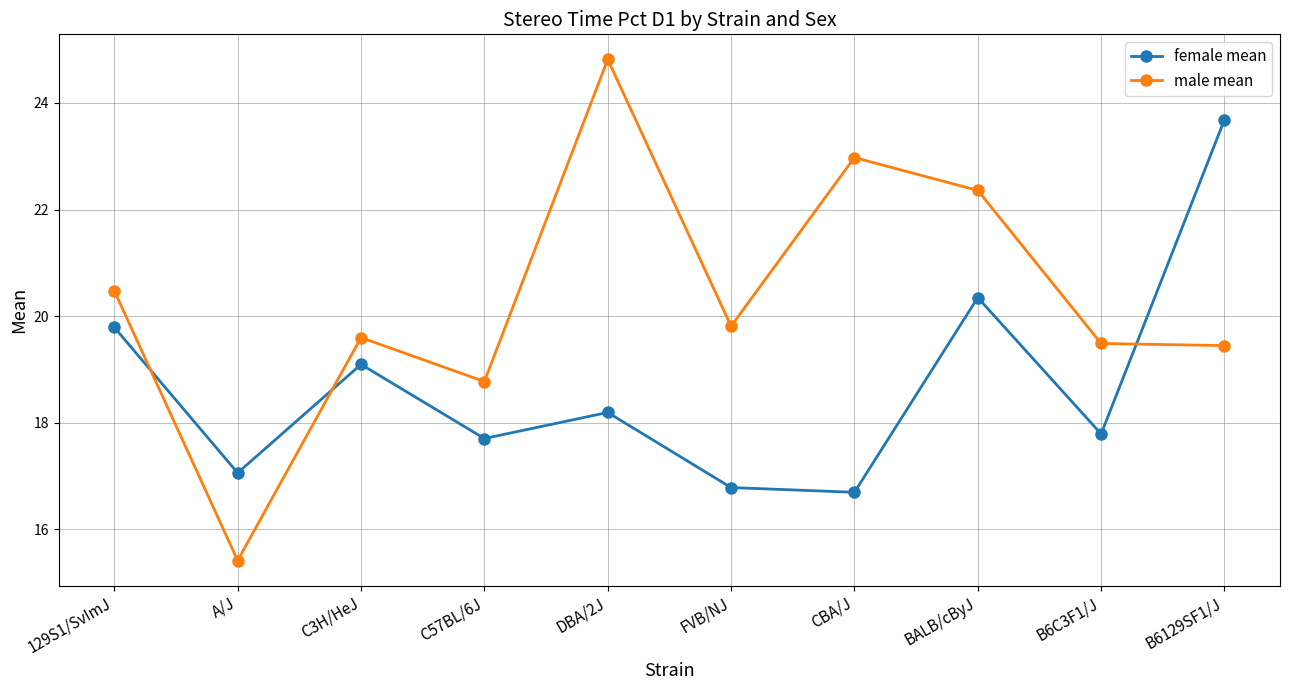

How many lines are shown in the chart?

2